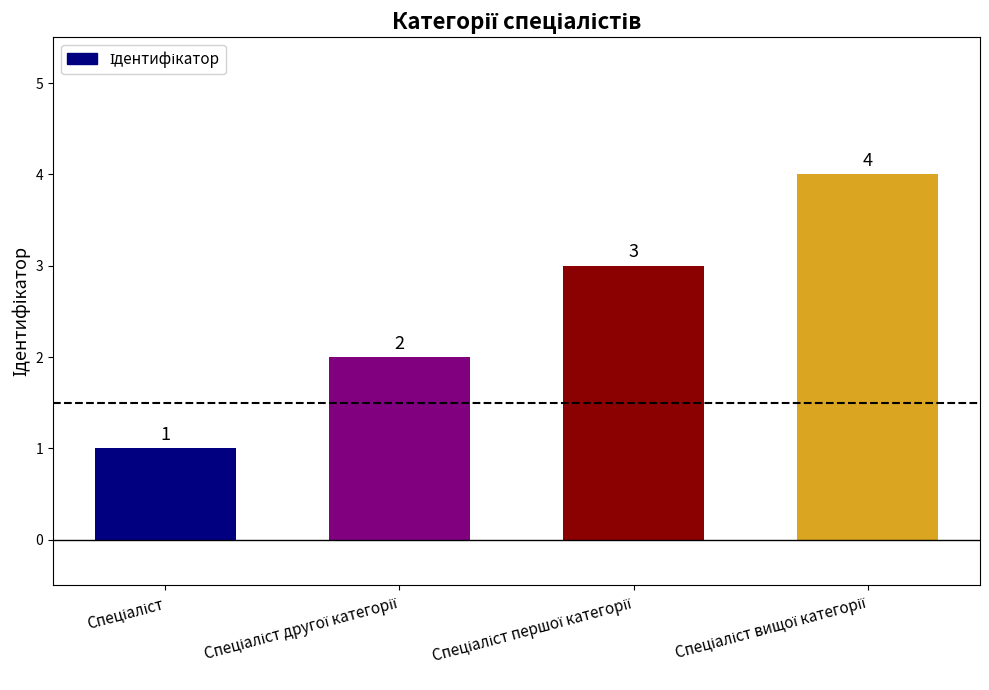

How many values are between 2 and 4?

3